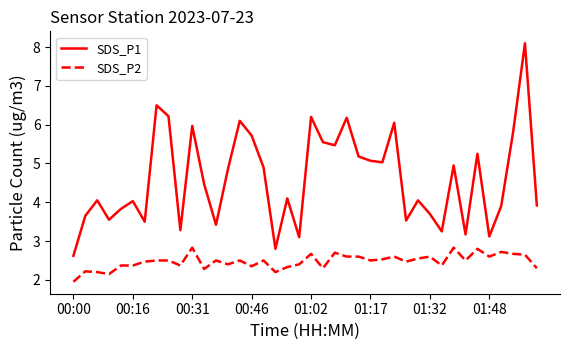

Which series has the widest spread of values?

SDS_P1